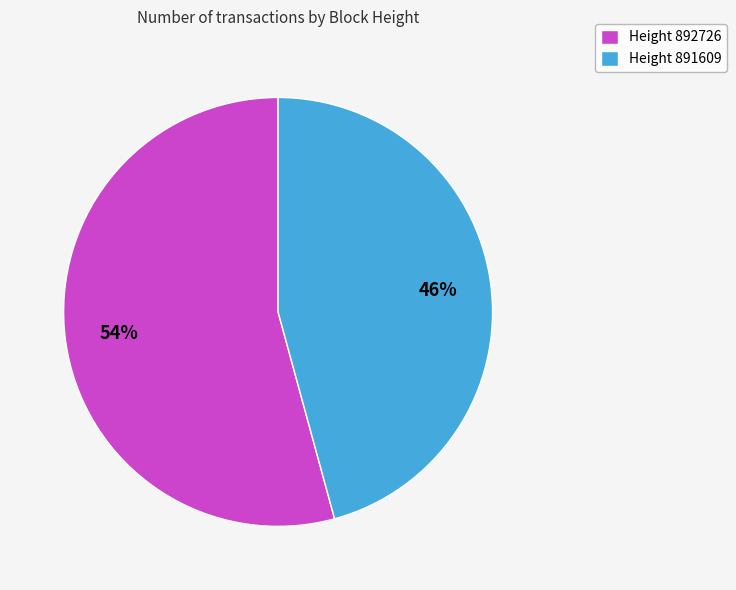

Between Height 892726 and Height 891609, which is larger?

Height 892726